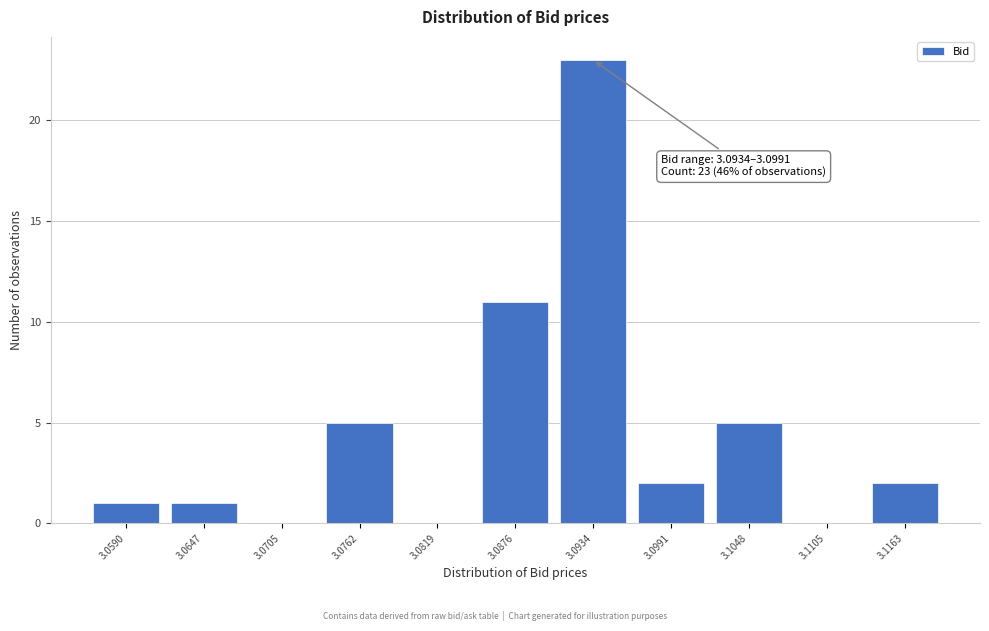

Reading right to left, list all the values displayed in this chart.

3.1163=2	3.1105=0	3.1048=5	3.0991=2	3.0934=23	3.0876=11	3.0819=0	3.0762=5	3.0705=0	3.0647=1	3.0590=1